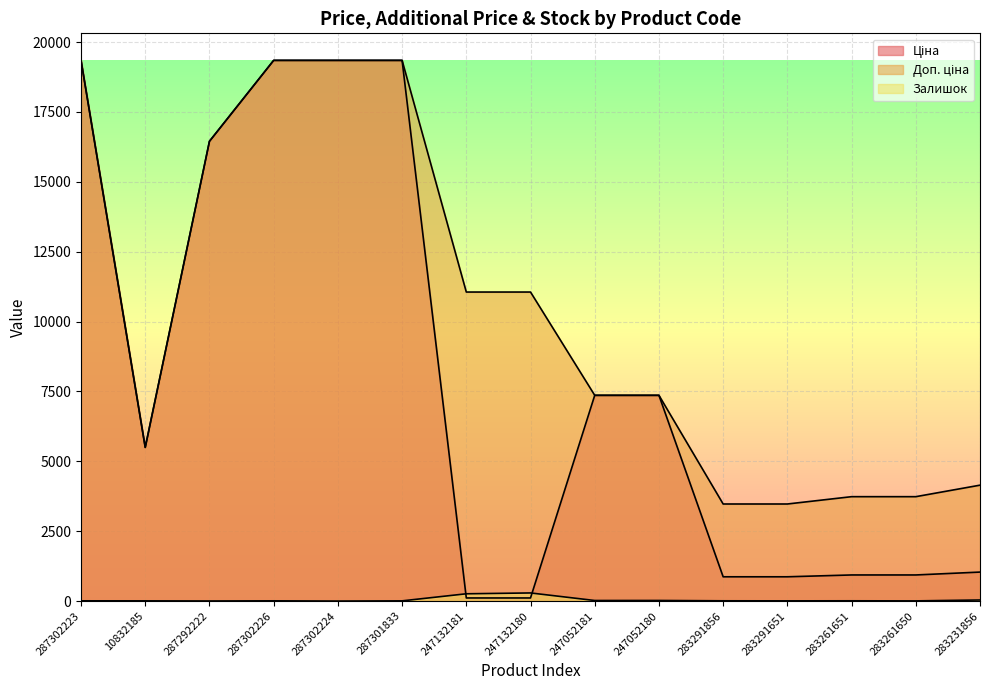

How many times do Ціна and Залишок cross each other?

2